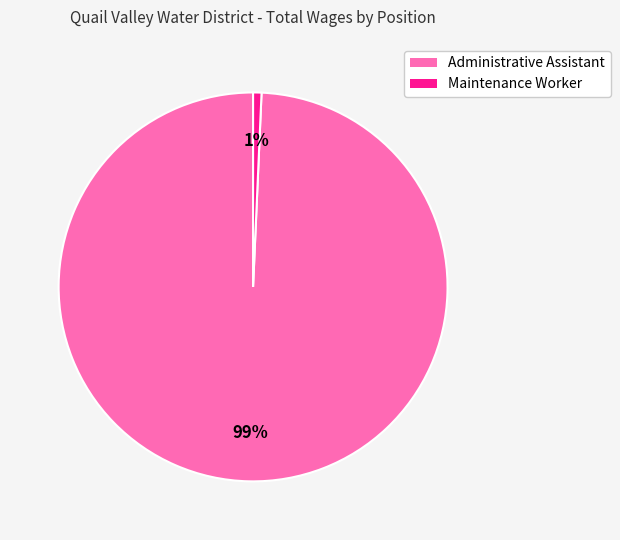

What is the majority slice?

Administrative Assistant